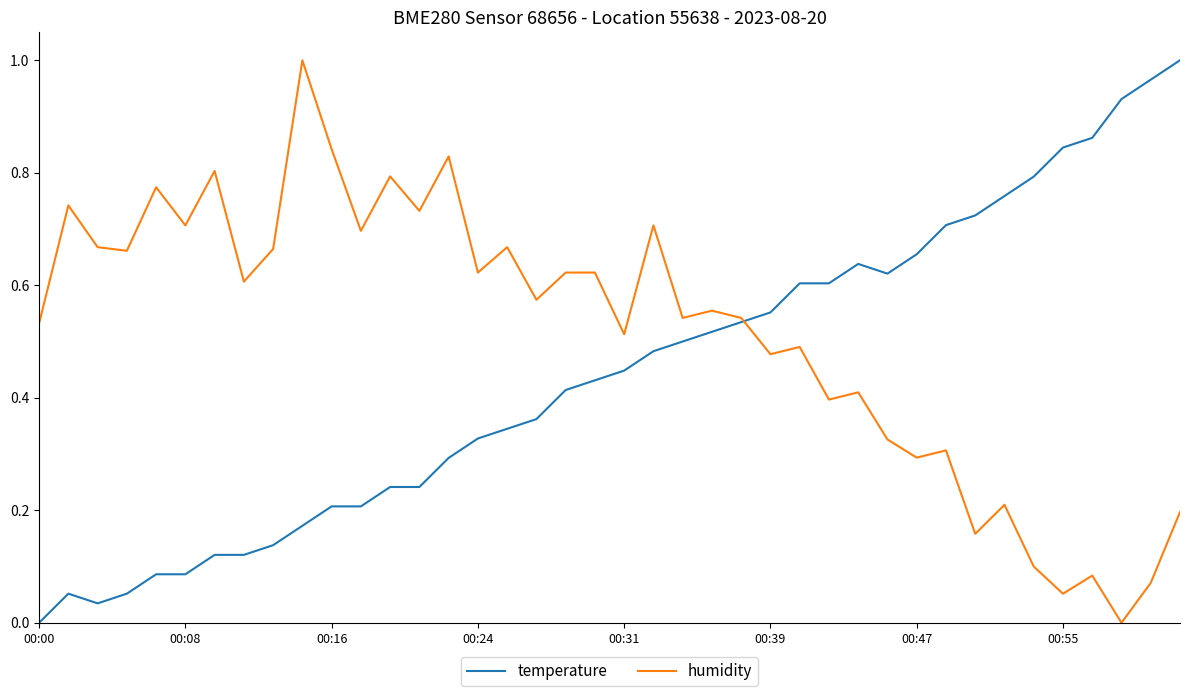

List the series in order of their overall mean, highest first.

humidity, temperature